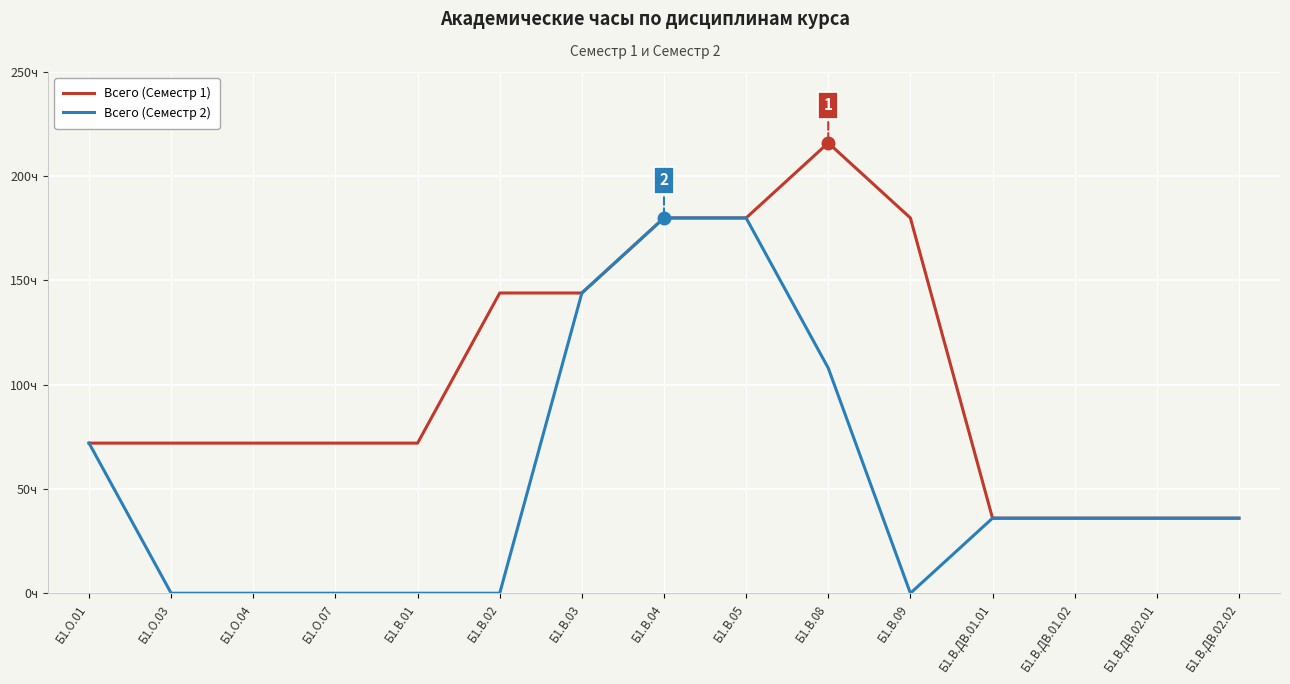

True or false: Всего (Семестр 1) has more than 2 points higher than both neighbors.

False